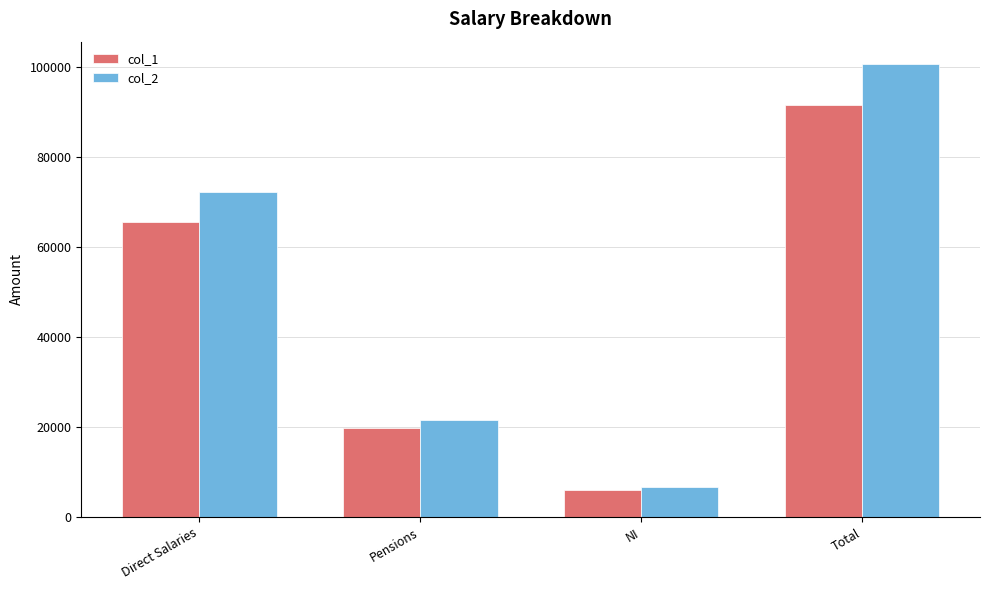

Reading left to right, transcribe all the data shown in this chart.

col_1: 65667	19710	6123	91500
col_2: 72233	21681	6735	100649